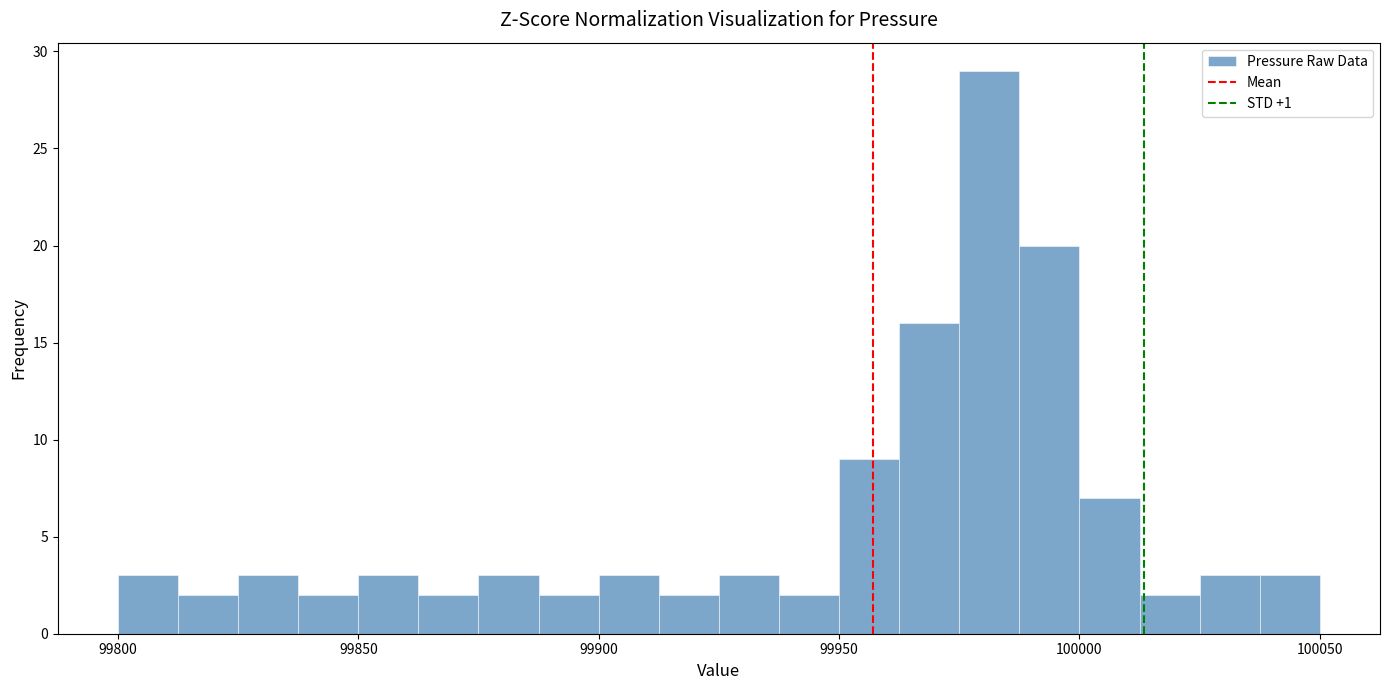

Read against the x-axis, roughly where is the centre of the tallest bar?

99980